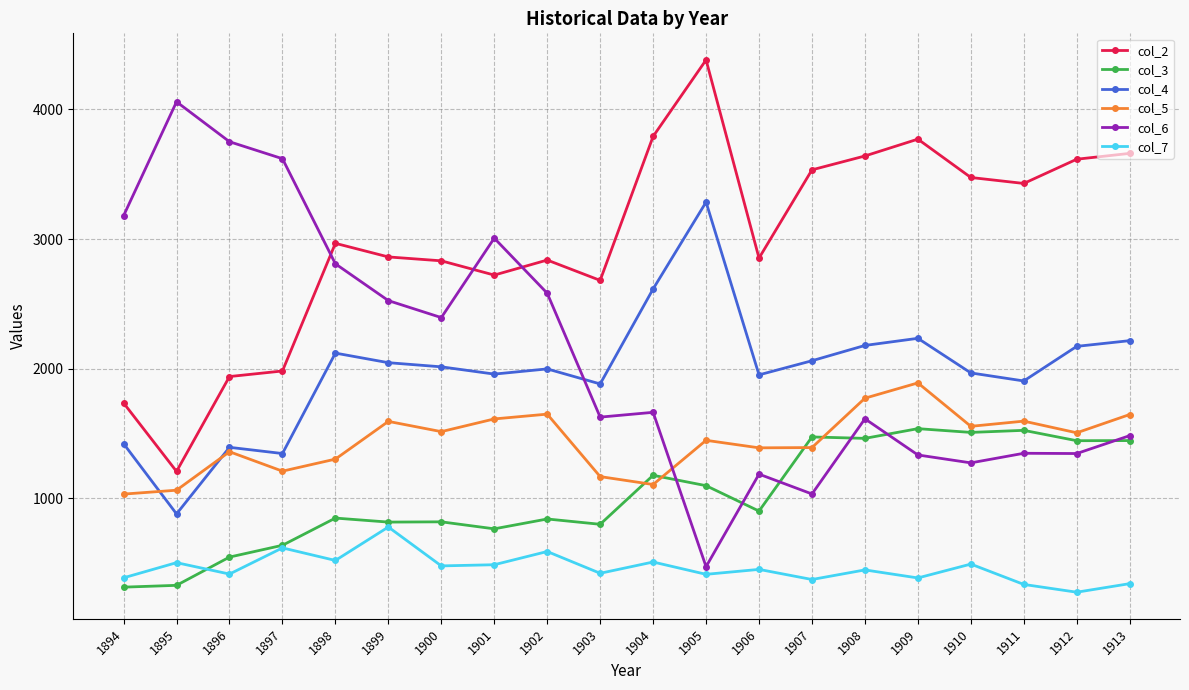

Does the chart display data point markers on the line(s)?

Yes